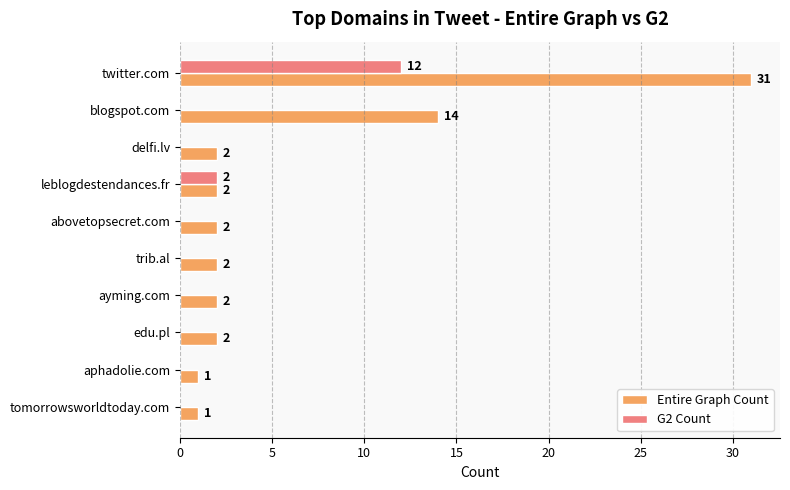

Is it true that Entire Graph Count equals 3 at delfi.lv?

False